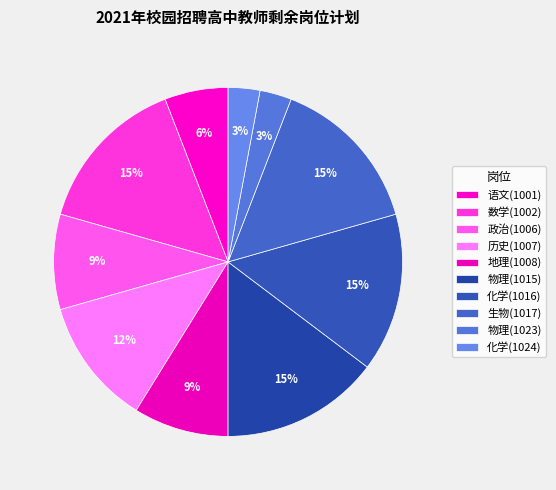

To the nearest percent, what is the difference between the largest and smallest slice percentages?

12%